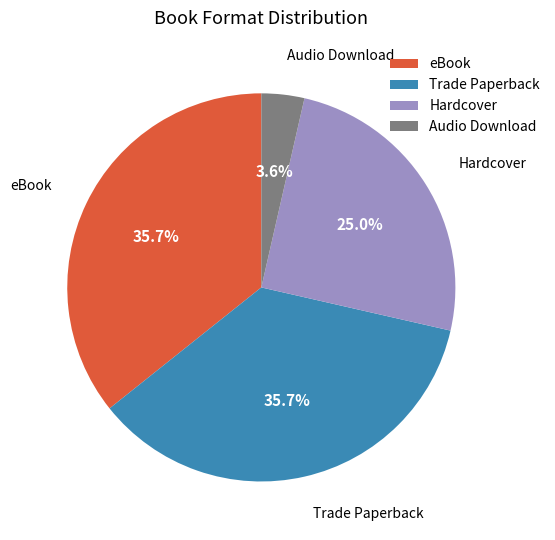

Combined, what portion of the pie is eBook and Audio Download?

39.3%